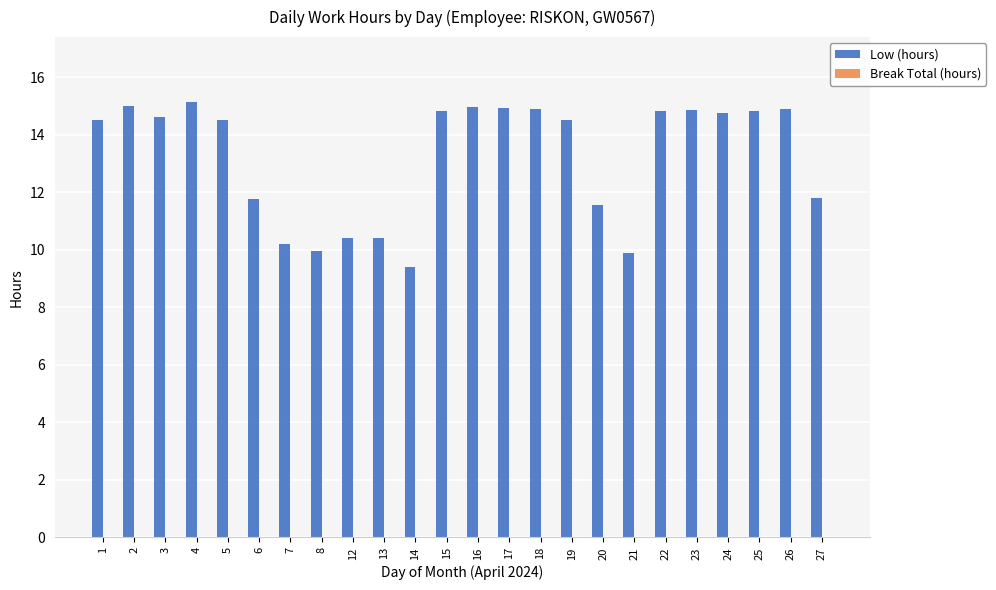

What is the greatest value displayed?

15.1